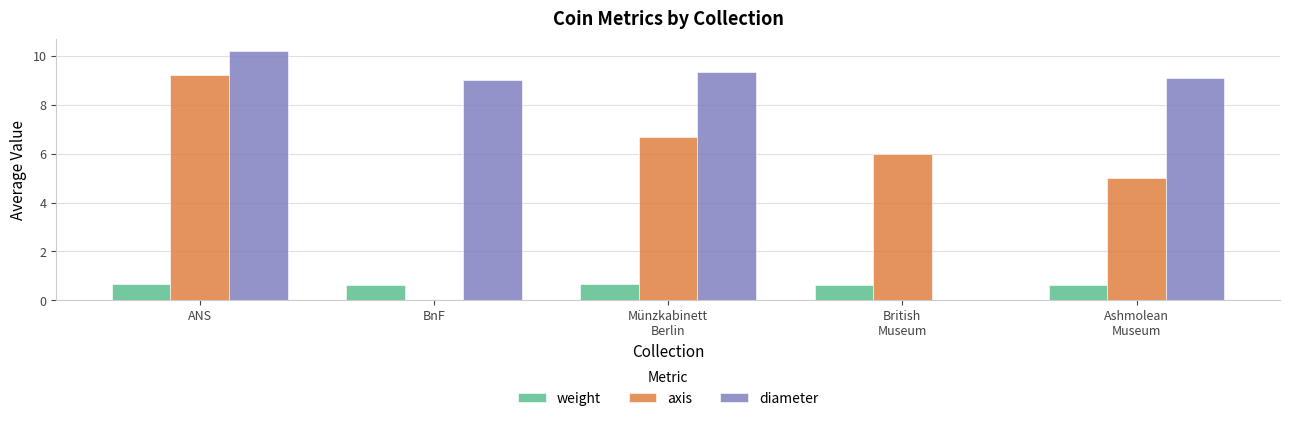

Which series changed the most between ANS and BnF?

axis